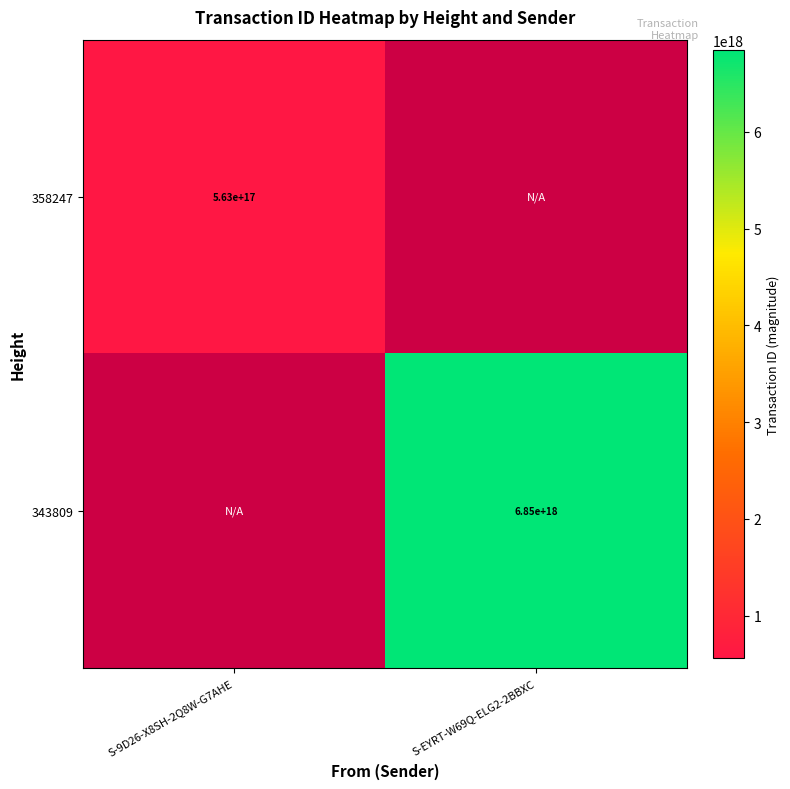

The 343809 series shows 6850000000000000000 at S-EYRT-W69Q-ELG2-2BBXC. True or false?

True